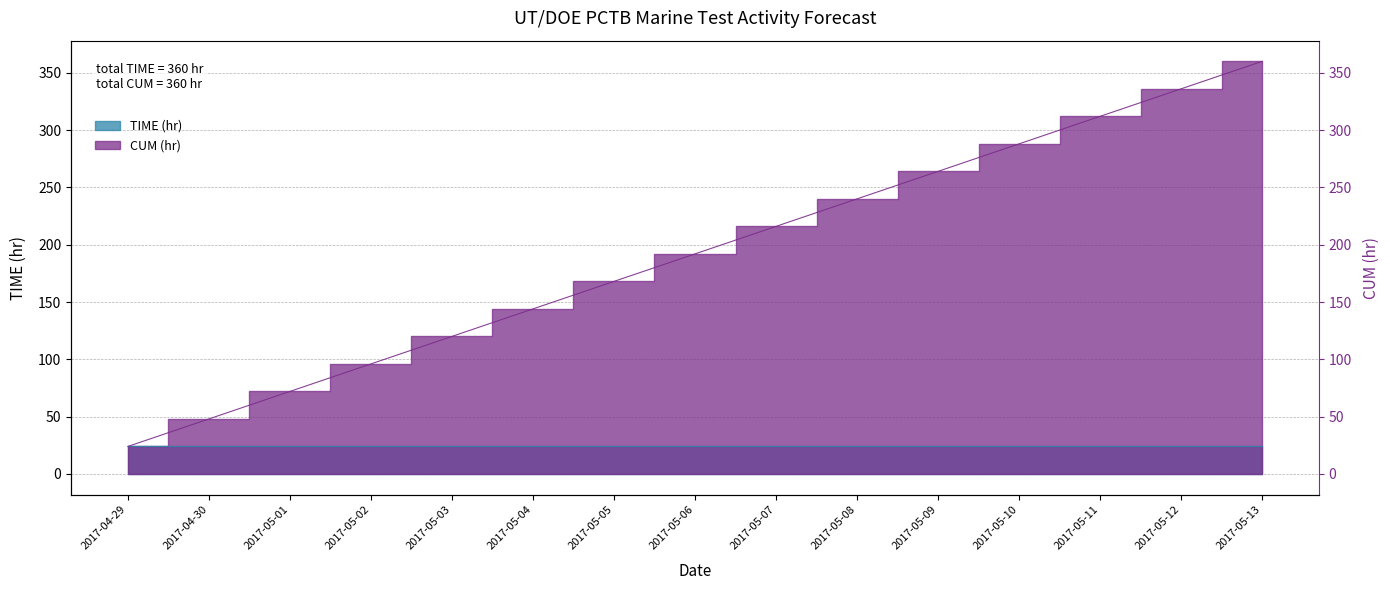

What is the value of the 7th point from the left?

168